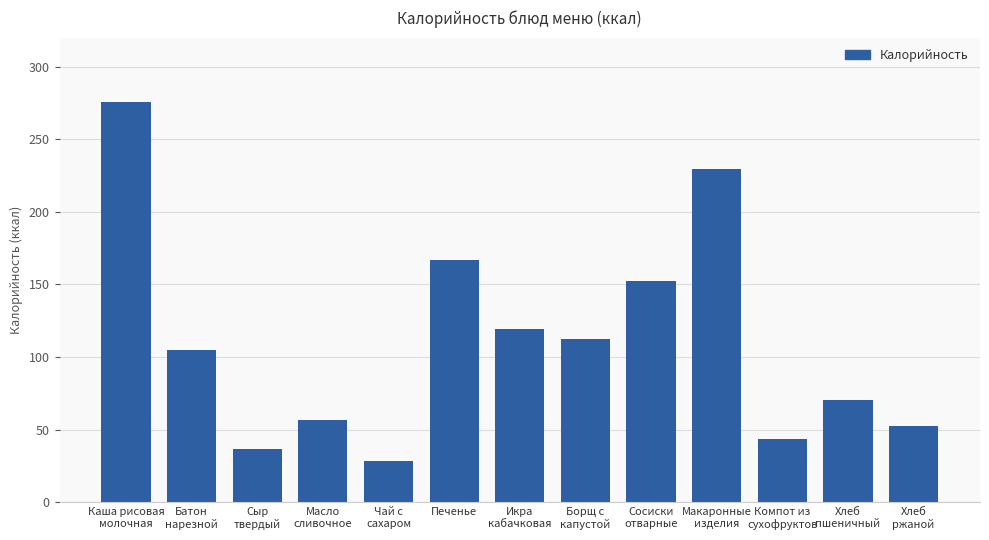

What is the sum of the values at Батон
нарезной and Борщ с
капустой?

217.4